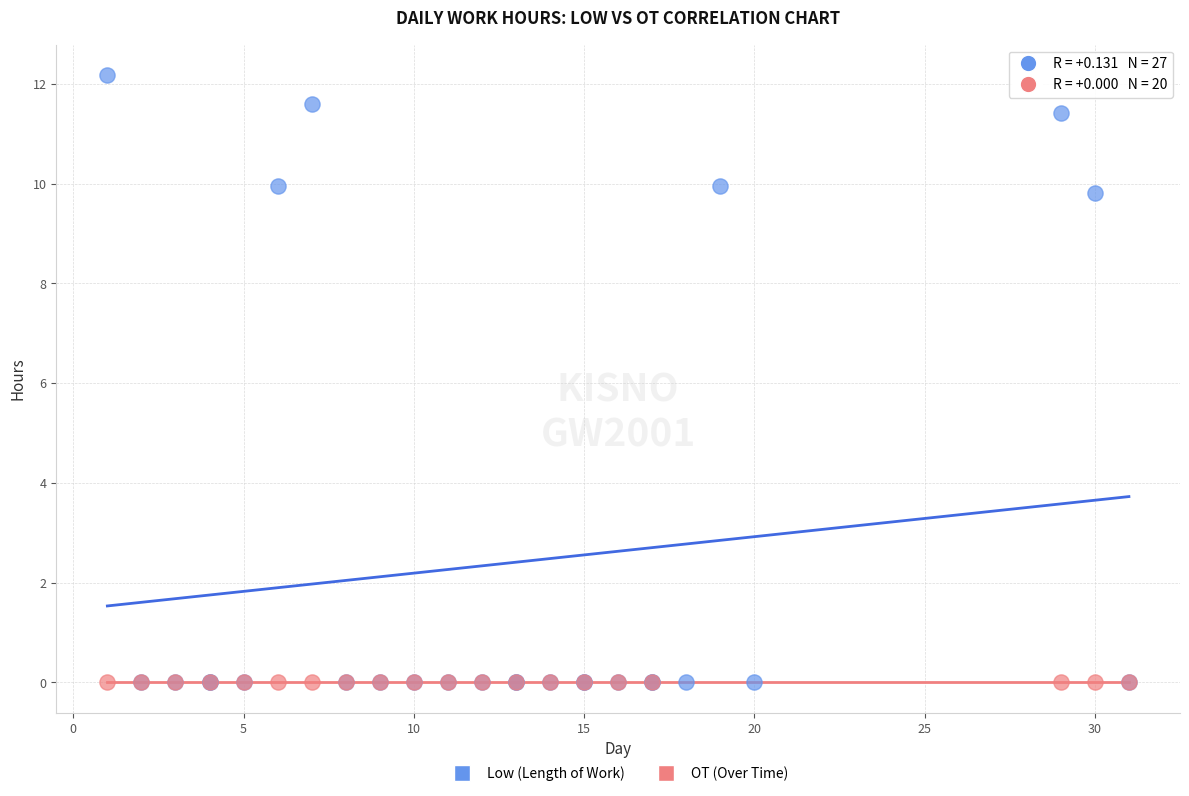

Which series contains the highest Y value?

Low (Length of Work)